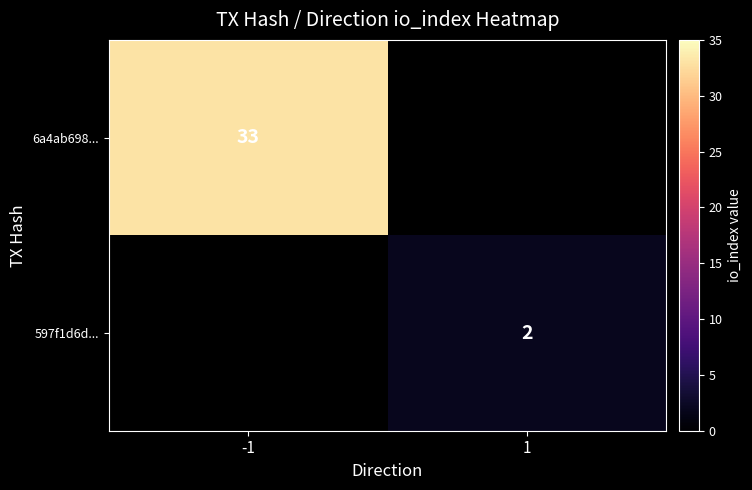

Is the value of 597f1d6d... at 1 greater than the value of 6a4ab698... at -1?

No